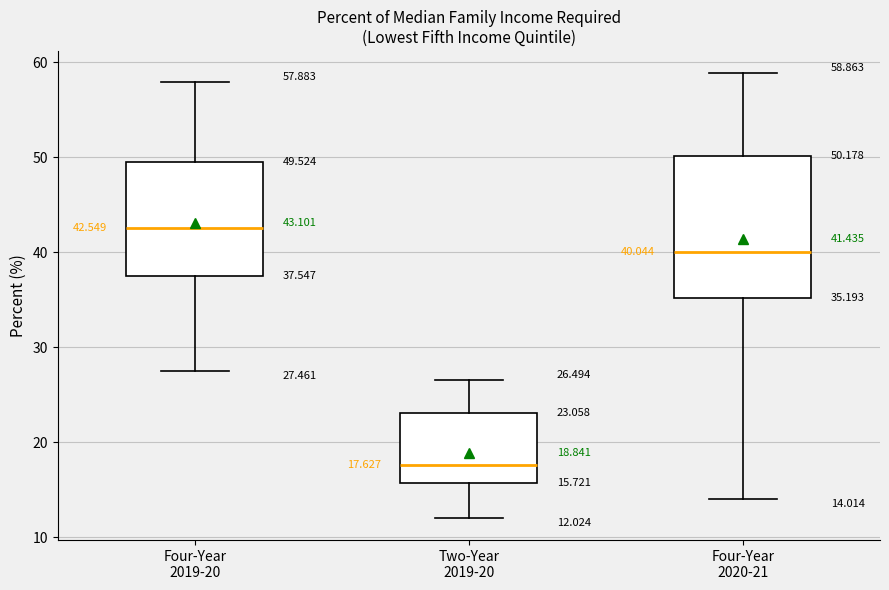

Comparing the boxes themselves (not the whiskers), which one is the tallest?

Four-Year 2020-21